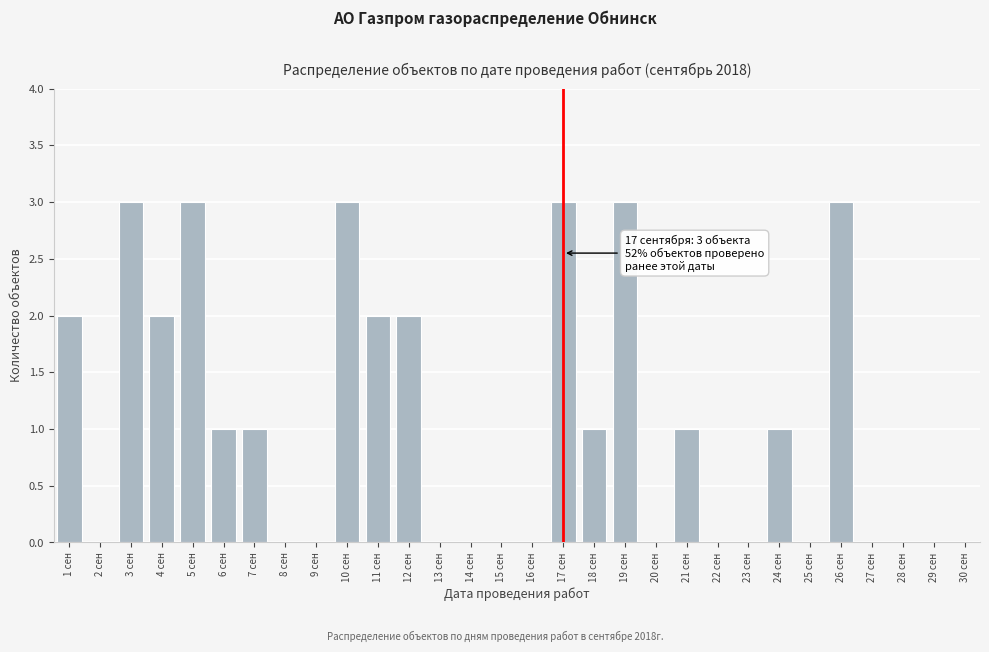

Reading left to right, what are all the values shown in this chart?

1 сен=2	2 сен=0	3 сен=3	4 сен=2	5 сен=3	6 сен=1	7 сен=1	8 сен=0	9 сен=0	10 сен=3	11 сен=2	12 сен=2	13 сен=0	14 сен=0	15 сен=0	16 сен=0	17 сен=3	18 сен=1	19 сен=3	20 сен=0	21 сен=1	22 сен=0	23 сен=0	24 сен=1	25 сен=0	26 сен=3	27 сен=0	28 сен=0	29 сен=0	30 сен=0